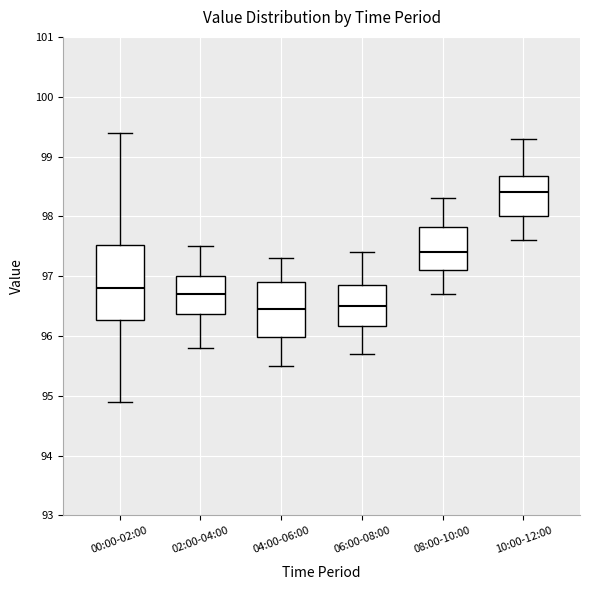

Reading left to right, transcribe this box plot: for each box, give where its median line is, the range the box spans, and where its two whiskers end, as read against the y-axis. The values are not printed on the chart, so give them approximately, as read against the axis.

00:00-02:00: median 96.8, box 96.3 to 97.5, whiskers 94.9 to 99.4
02:00-04:00: median 96.7, box 96.4 to 97.0, whiskers 95.8 to 97.5
04:00-06:00: median 96.5, box 96.0 to 96.9, whiskers 95.5 to 97.3
06:00-08:00: median 96.5, box 96.2 to 96.9, whiskers 95.7 to 97.4
08:00-10:00: median 97.4, box 97.1 to 97.8, whiskers 96.7 to 98.3
10:00-12:00: median 98.4, box 98.0 to 98.7, whiskers 97.6 to 99.3